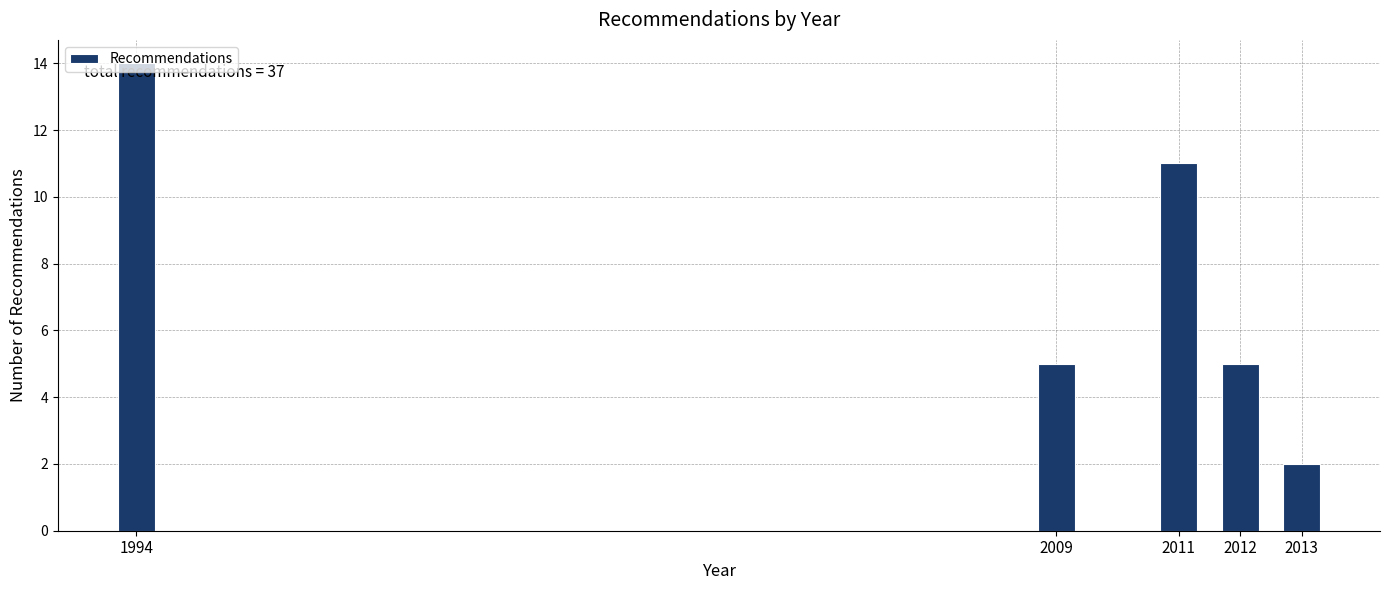

What is the change in value from 1994 to 2011?

-3